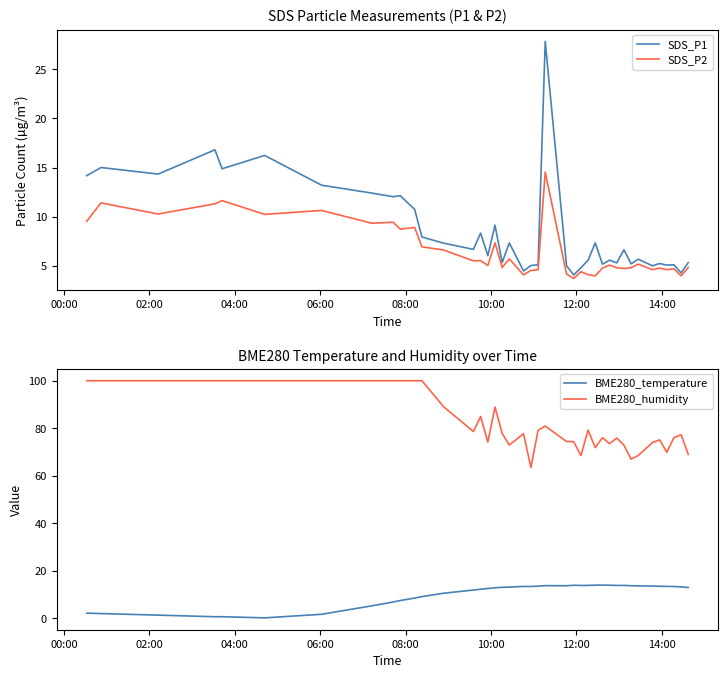

True or false: BME280_temperature and BME280_humidity cross at least once.

False